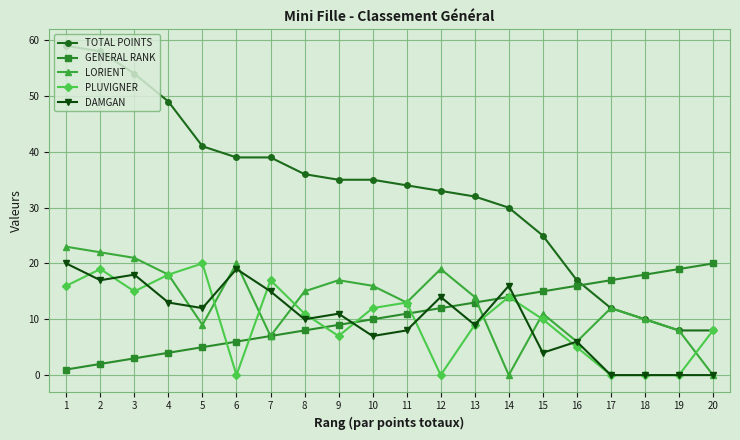

Reading left to right, extract all data points from this chart.

TOTAL POINTS: 59	58	54	49	41	39	39	36	35	35	34	33	32	30	25	17	12	10	8	8
GENERAL RANK: 1	2	3	4	5	6	7	8	9	10	11	12	13	14	15	16	17	18	19	20
LORIENT: 23	22	21	18	9	20	7	15	17	16	13	19	14	0	11	6	12	10	8	0
PLUVIGNER: 16	19	15	18	20	0	17	11	7	12	13	0	9	14	10	5	0	0	0	8
DAMGAN: 20	17	18	13	12	19	15	10	11	7	8	14	9	16	4	6	0	0	0	0